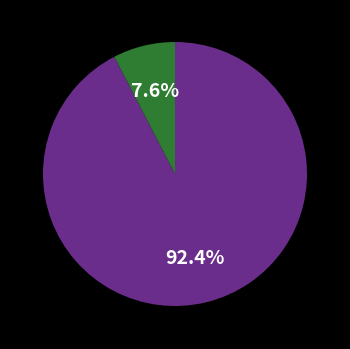

How many segments does this pie chart have?

2